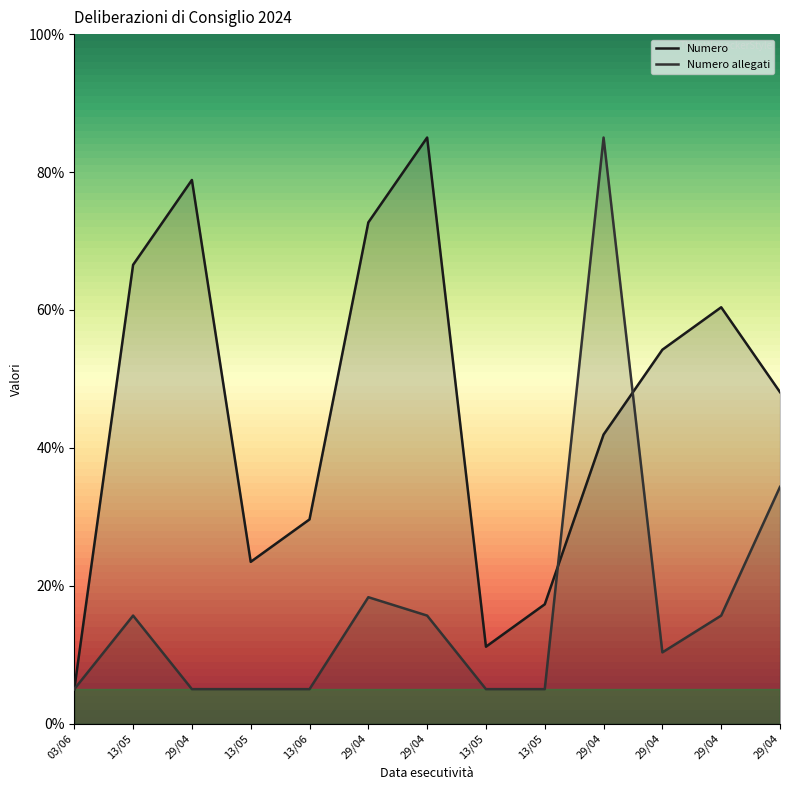

In Numero allegati, how many points are higher than both neighbors (excluding endpoints)?

3